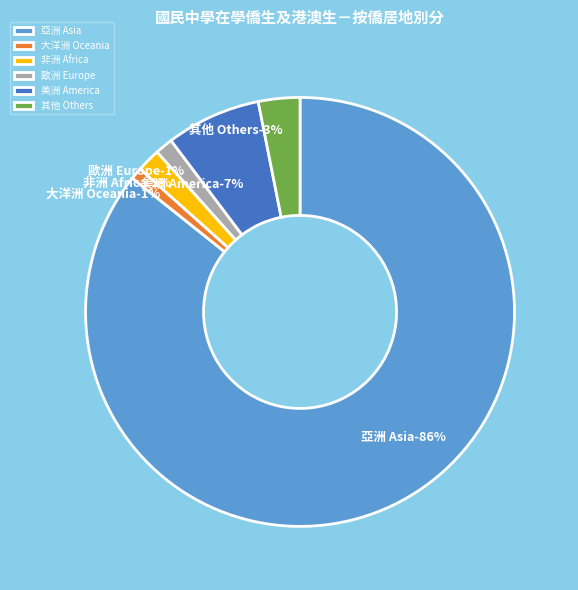

Rank the categories by value from lowest to highest.

大洋洲 Oceania, 歐洲 Europe, 非洲 Africa, 其他 Others, 美洲 America, 亞洲 Asia